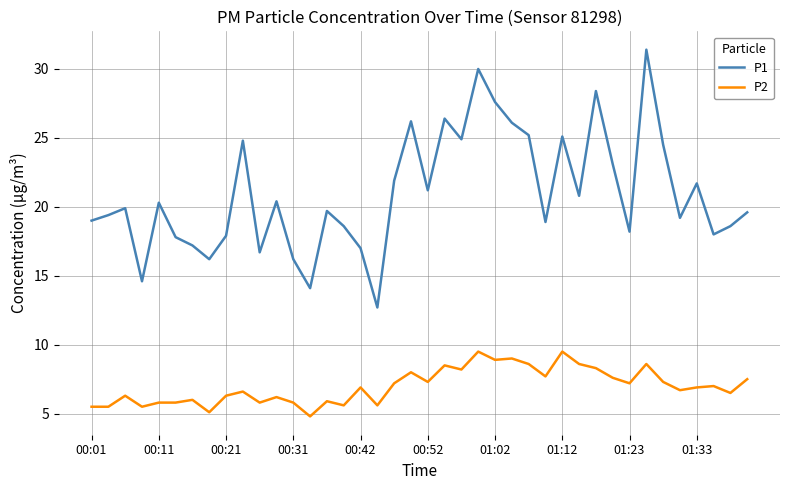

True or false: P1 and P2 intersect in this chart.

False